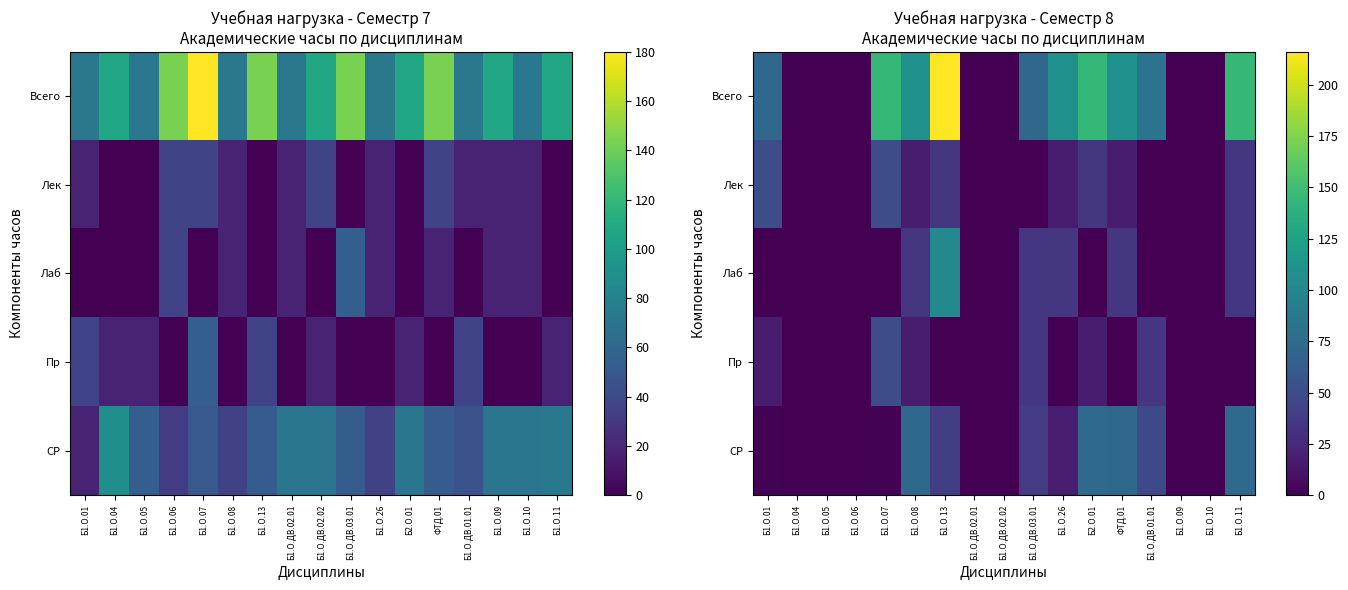

How many distinct data groups are displayed?

5